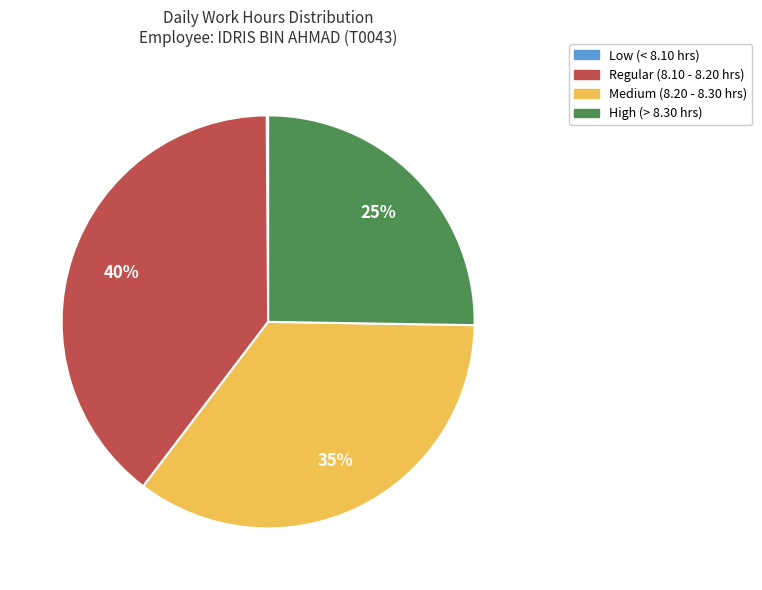

Combined, do Medium (8.20 - 8.30 hrs) and Regular (8.10 - 8.20 hrs) account for over 50%?

Yes